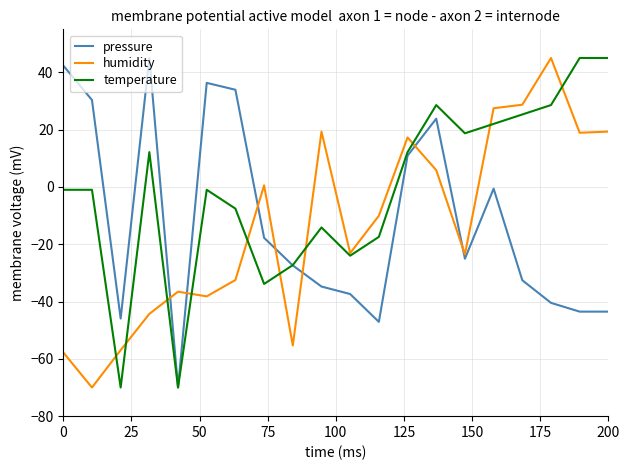

What is the greatest value displayed?

45.0